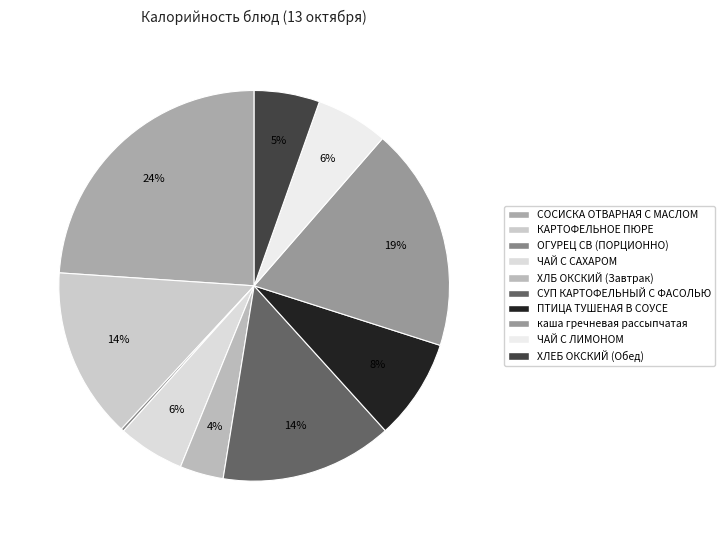

To the nearest percent, what is the combined percentage of ХЛЕБ ОКСКИЙ (Обед) and СОСИСКА ОТВАРНАЯ С МАСЛОМ?

29%